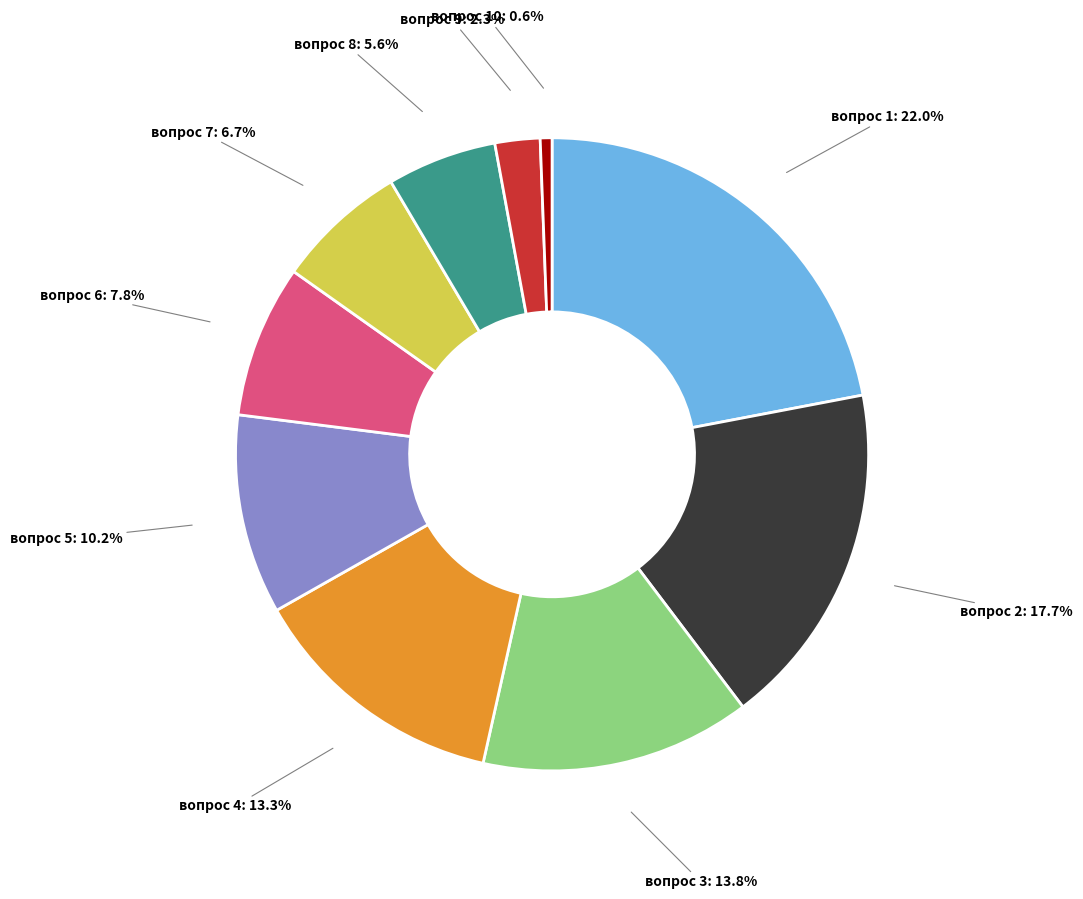

Is there any slice that represents more than half of the pie?

No